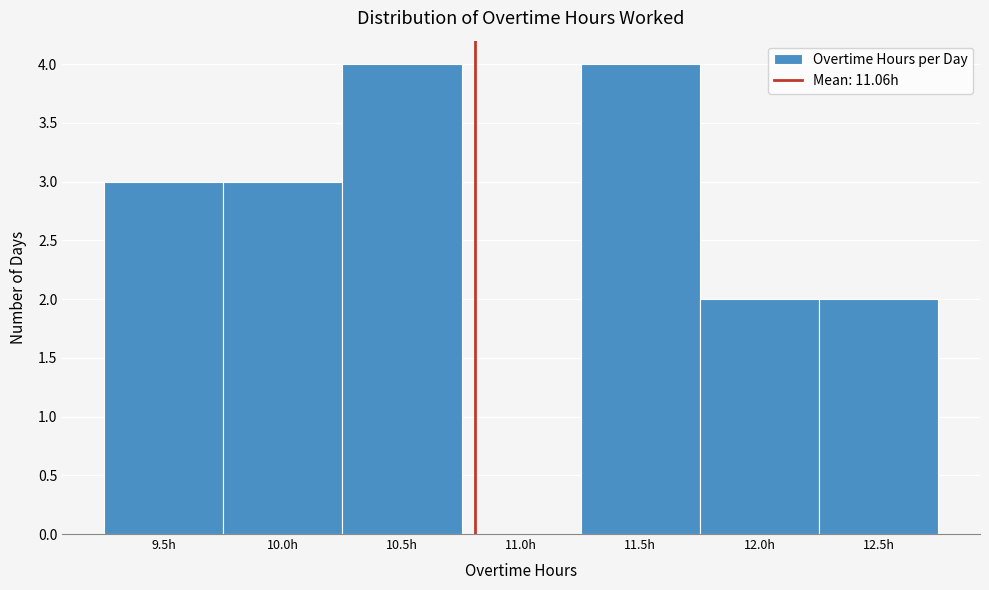

Reading left to right, extract all data points from this chart.

9.5h=3	10.0h=3	10.5h=4	11.0h=0	11.5h=4	12.0h=2	12.5h=2